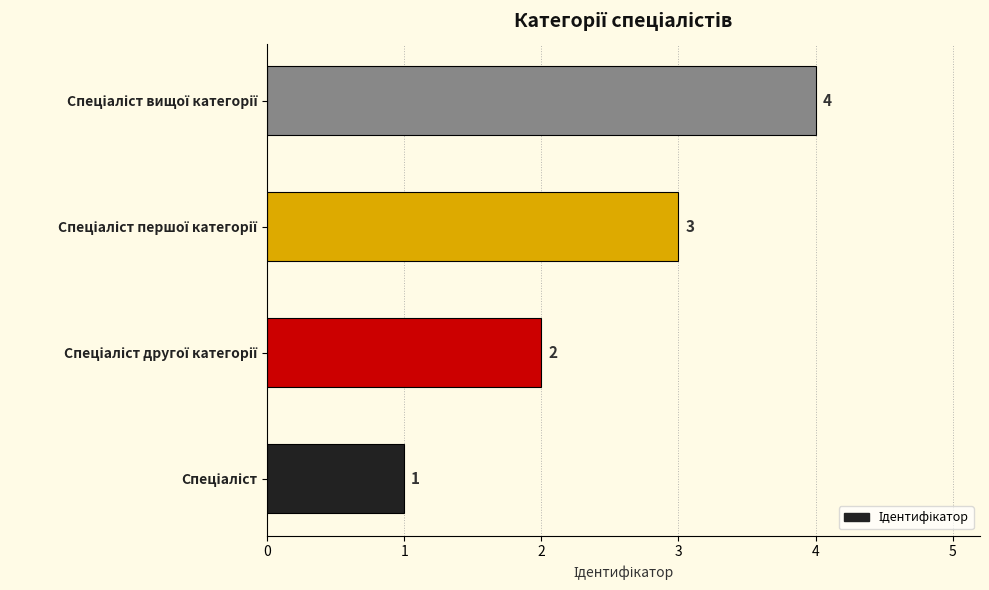

How many values are between 2 and 4?

3